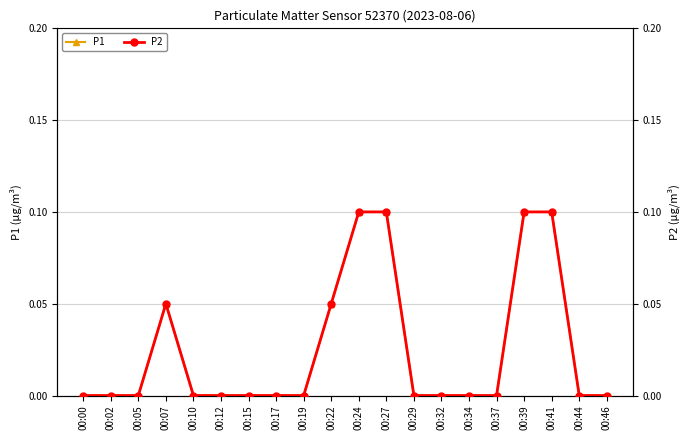

At which category does the chart reach its minimum across all series?

00:00